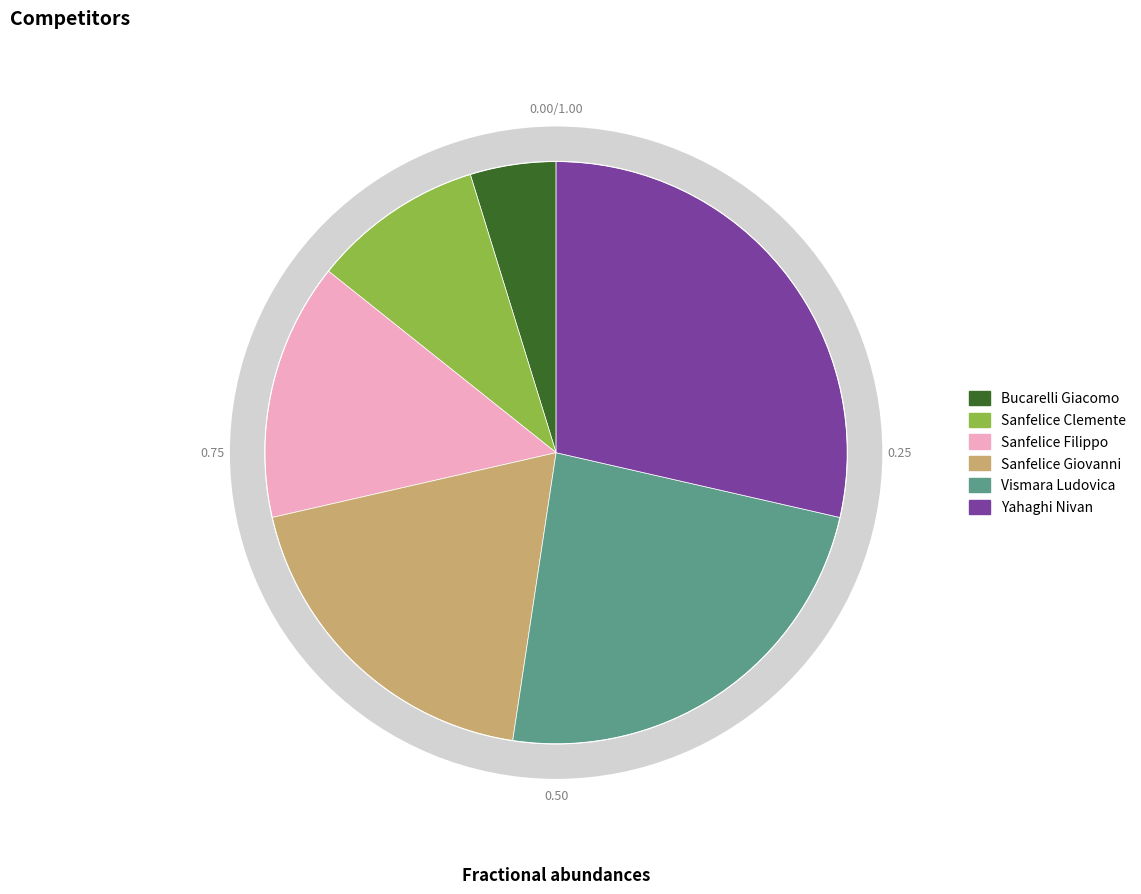

Does Sanfelice Clemente account for over 50% of the chart?

No